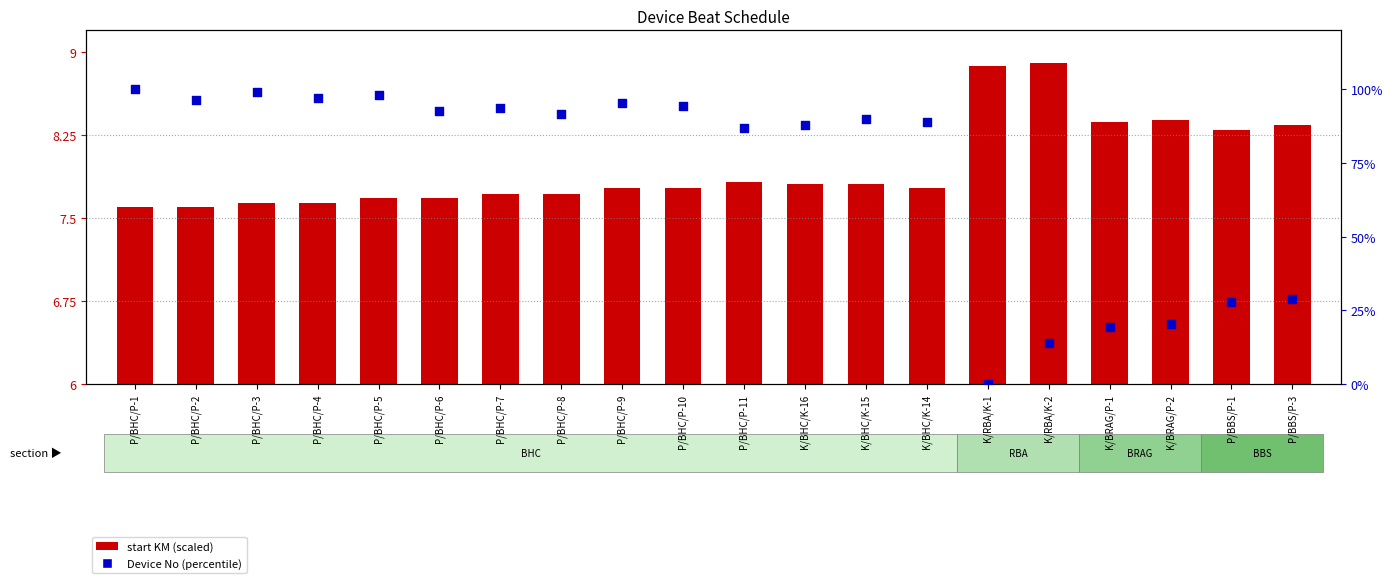

At how many categories does at least one series exceed 95?

6